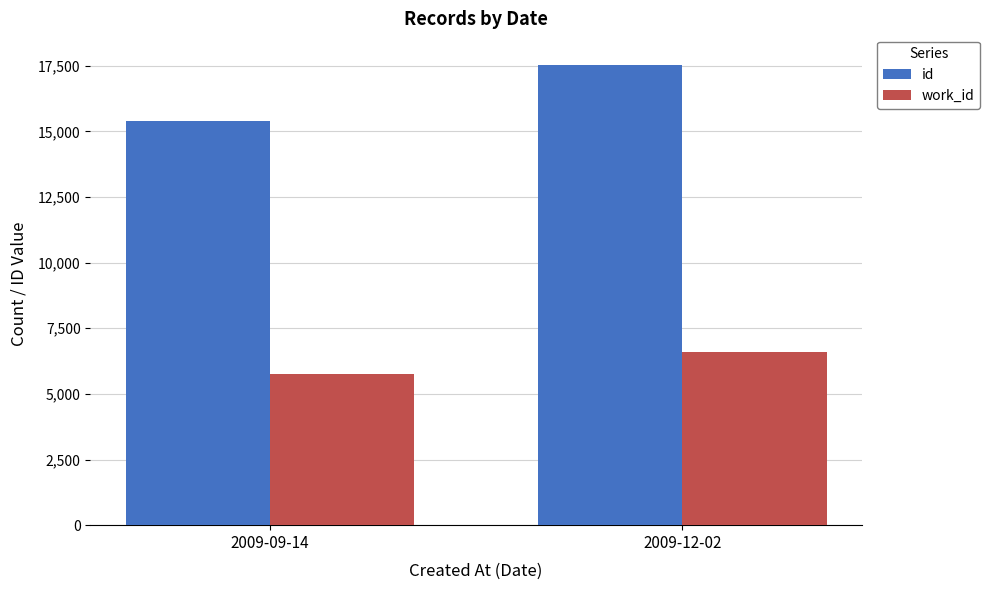

Which category has the lowest value across all series?

2009-09-14